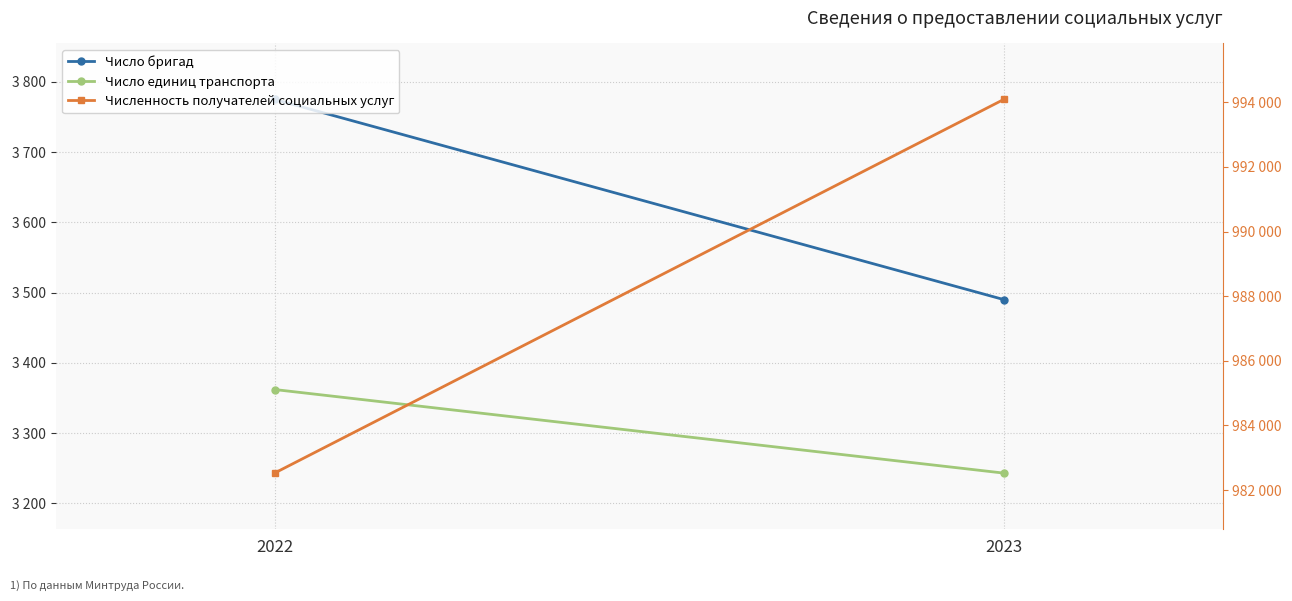

What is the value of the Численность получателей социальных услуг point at the 1st from the left?

982527